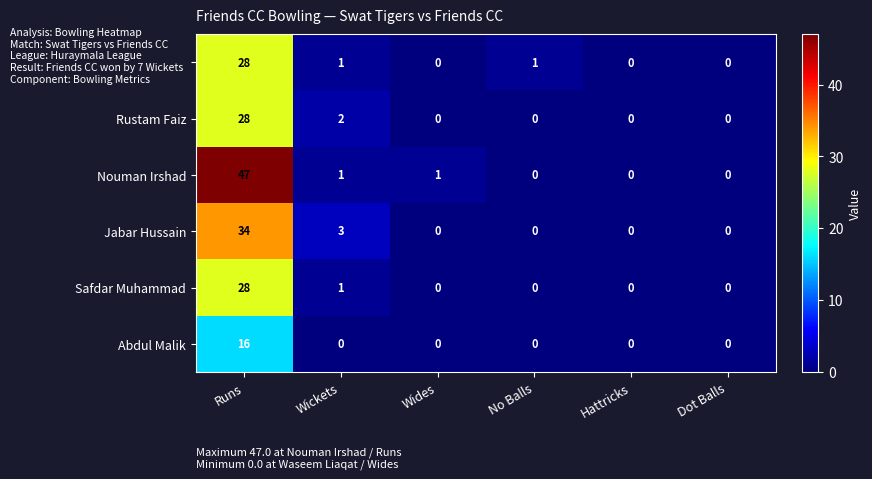

Is it true that Jabar Hussain equals 0 at Hattricks?

True